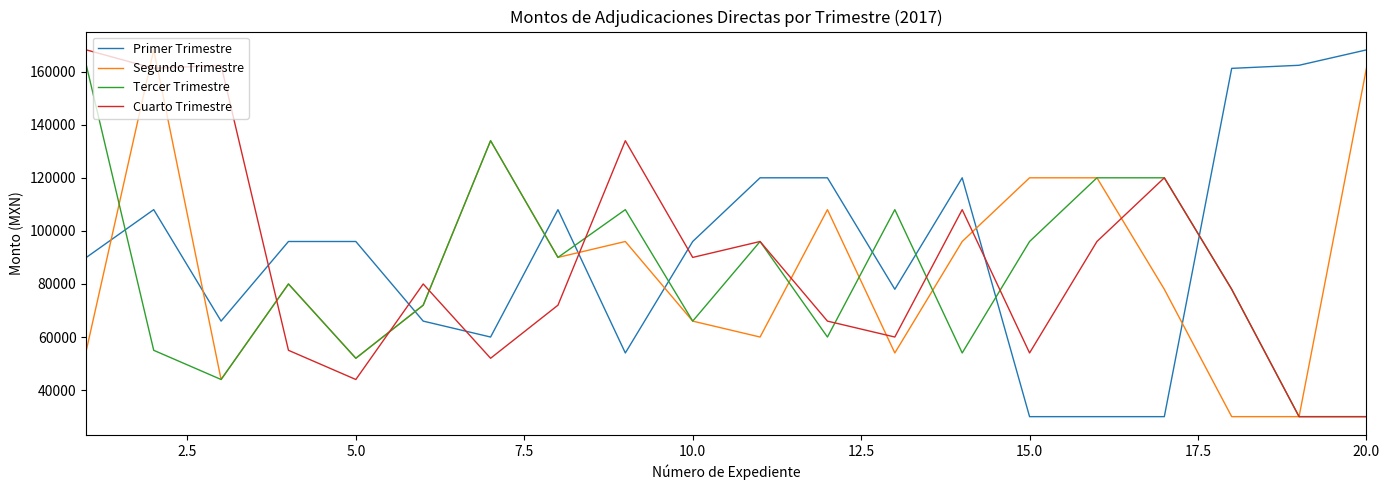

What is the minimum value for Tercer Trimestre?

30000